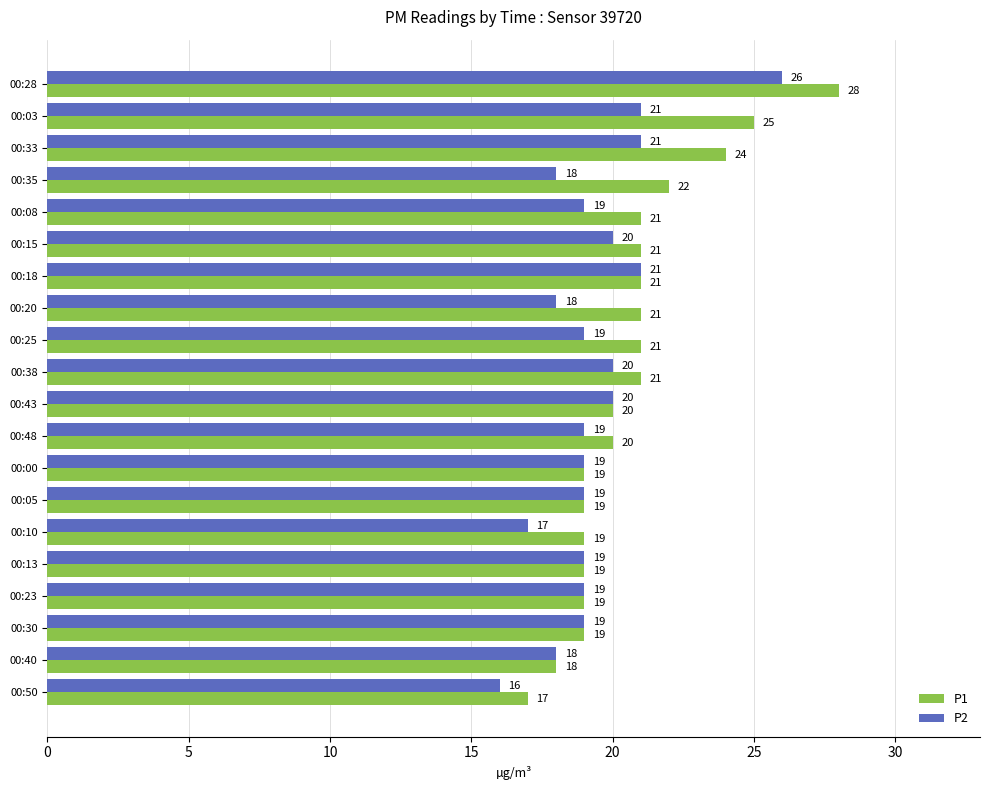

At how many categories does at least one series exceed 16?

20